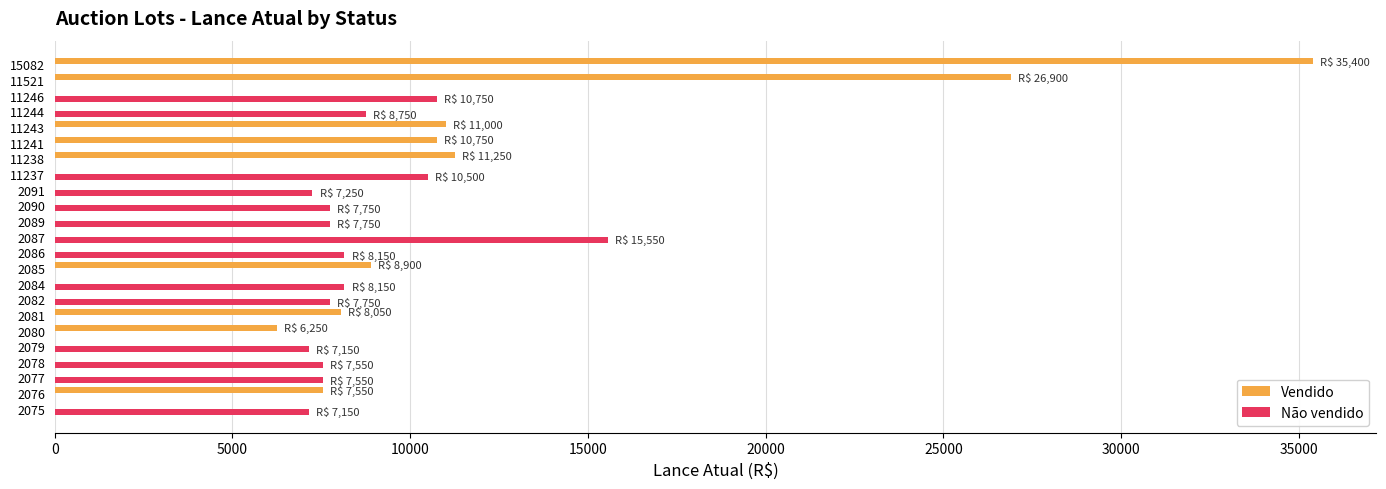

How many series are shown in this chart?

2